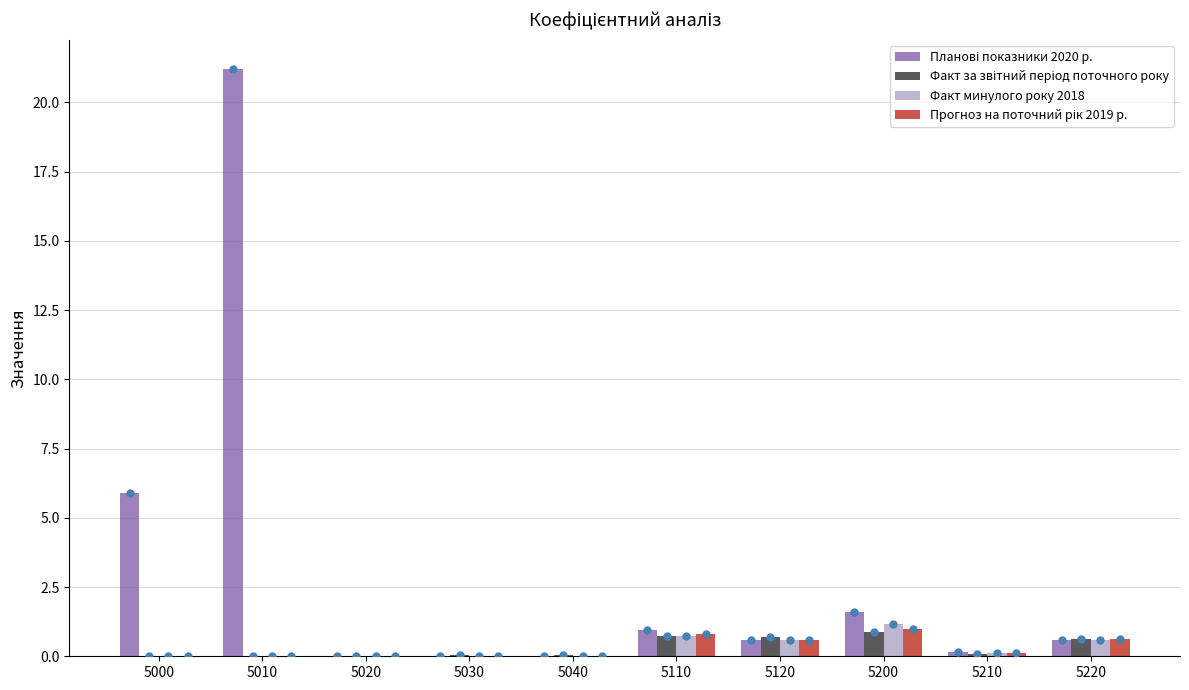

Which category has the highest value across all series?

5010